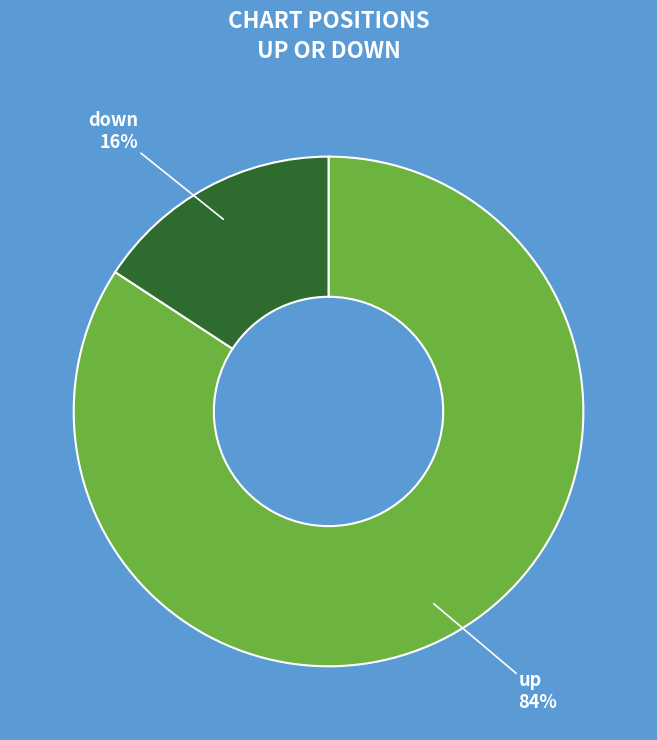

Count the number of slices in the pie.

2